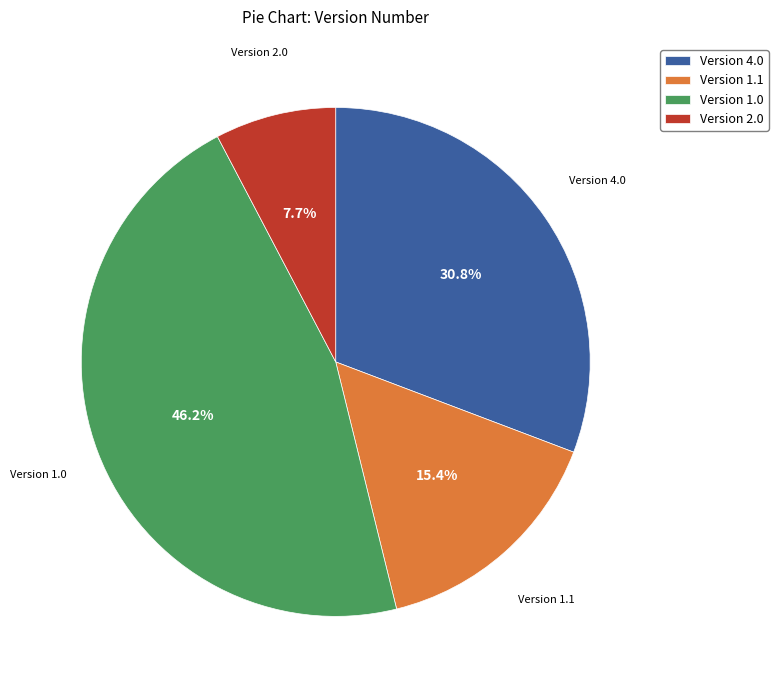

Which slice is the smallest?

Version 2.0